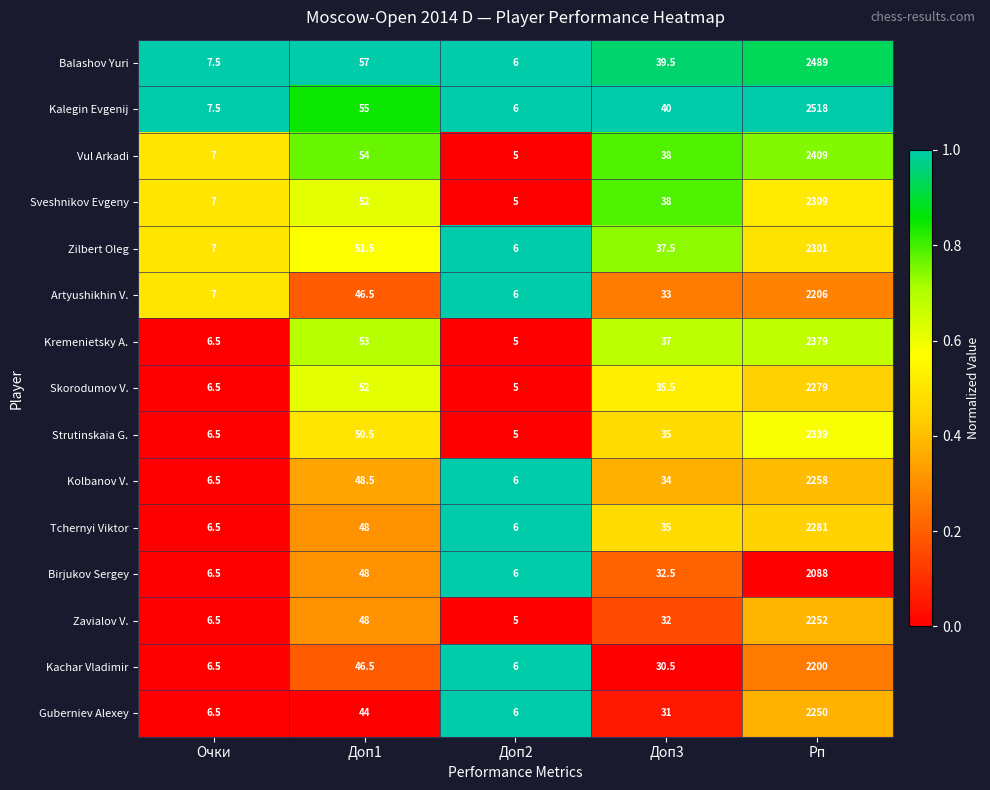

Which series has the largest total across all categories?

Kalegin Evgenij